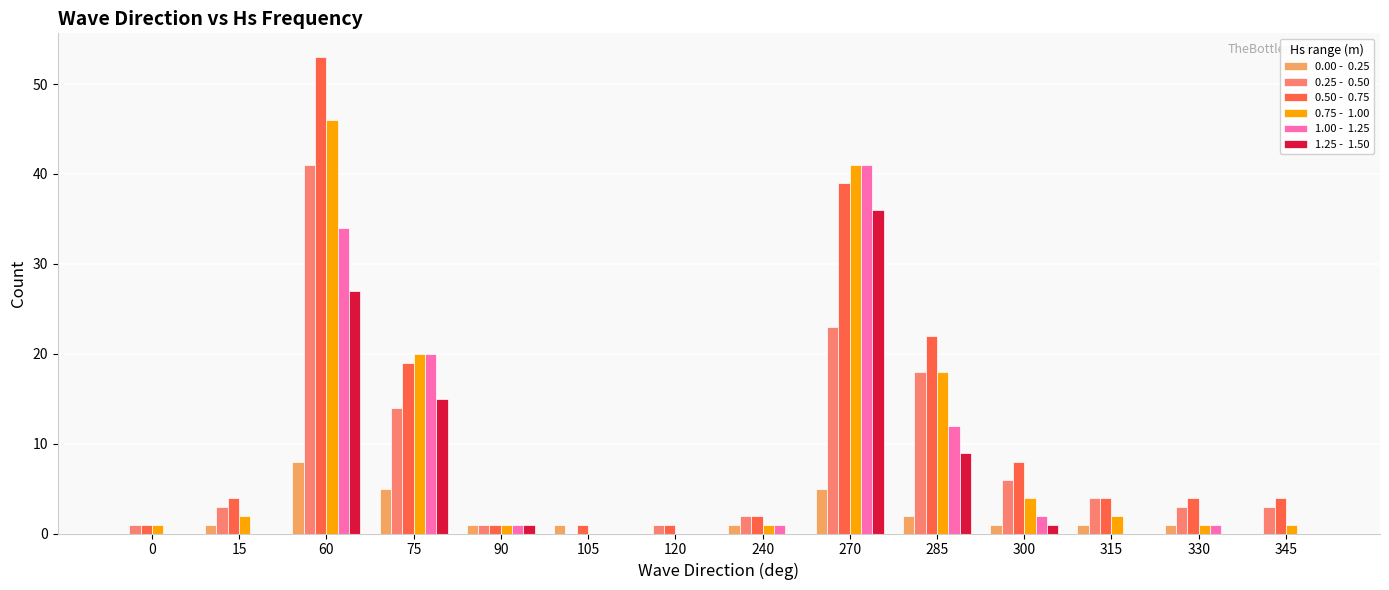

What is the greatest value displayed?

53